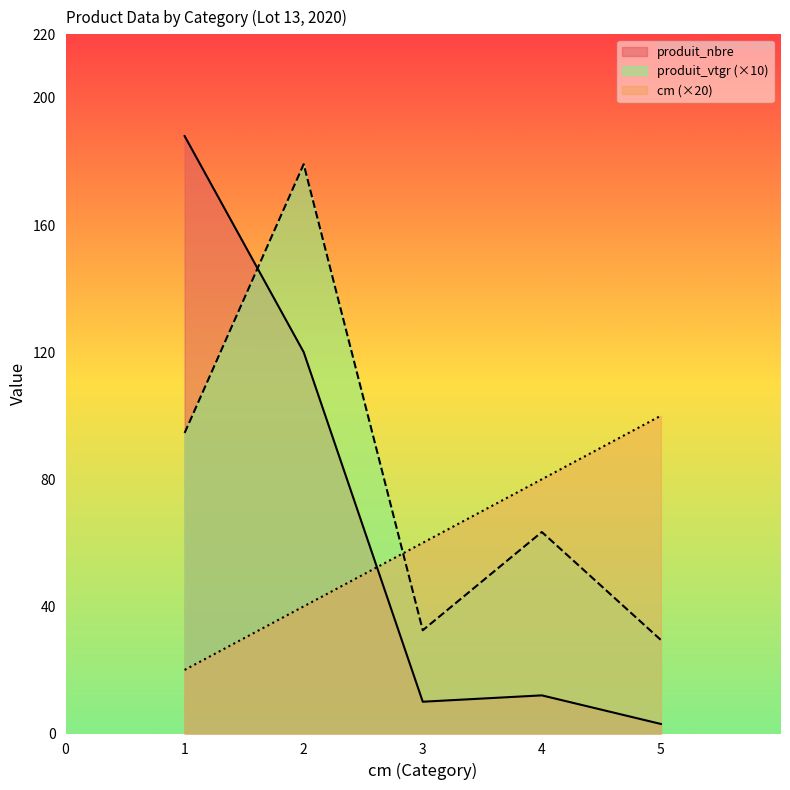

The produit_vtgr series shows 9.3 at 3. True or false?

False